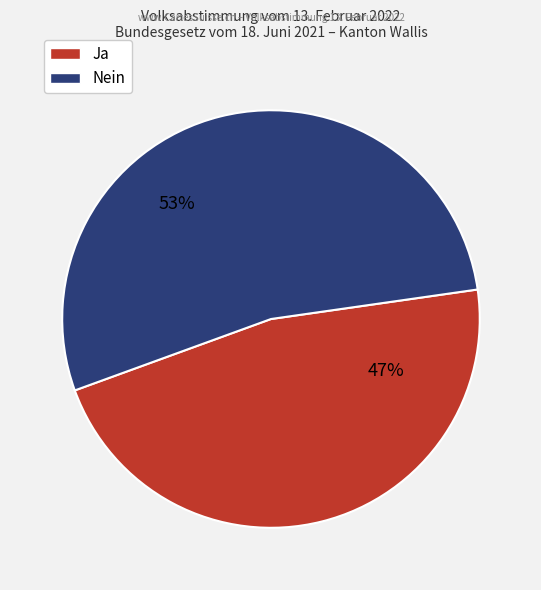

Is it true that Ja is 47% of the pie?

True